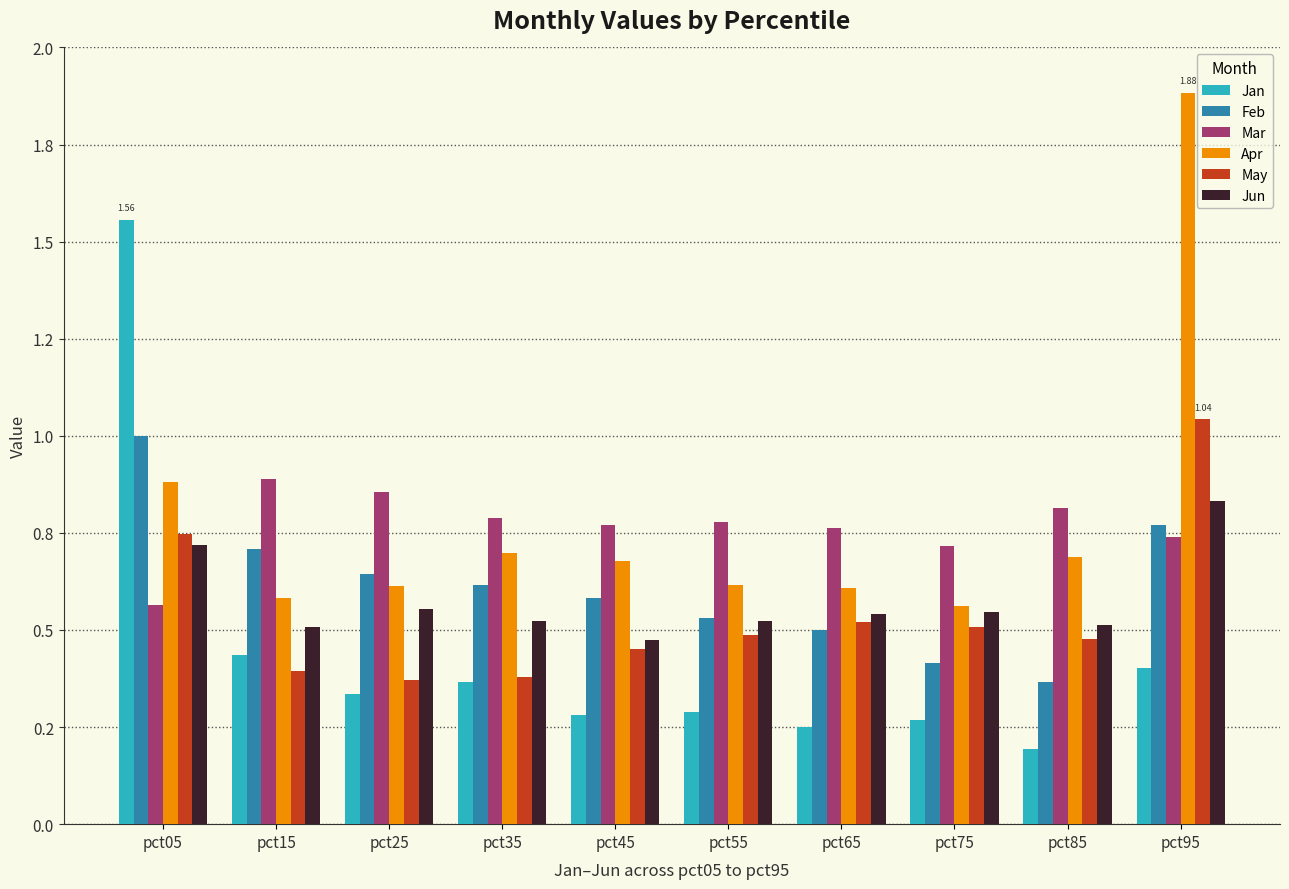

Are the bars grouped side by side (vs. stacked)?

Yes